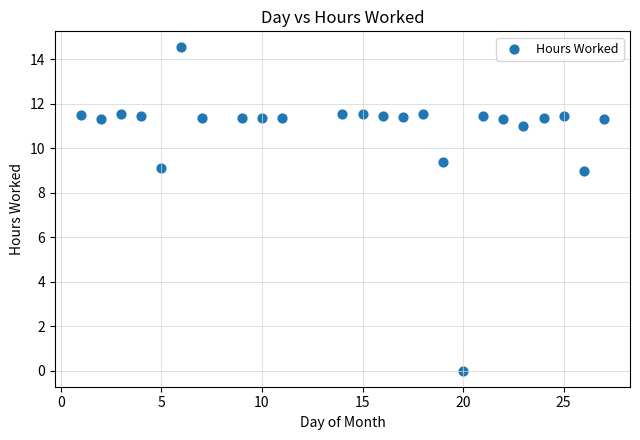

What is the range of X values (max minus min)?

26.0